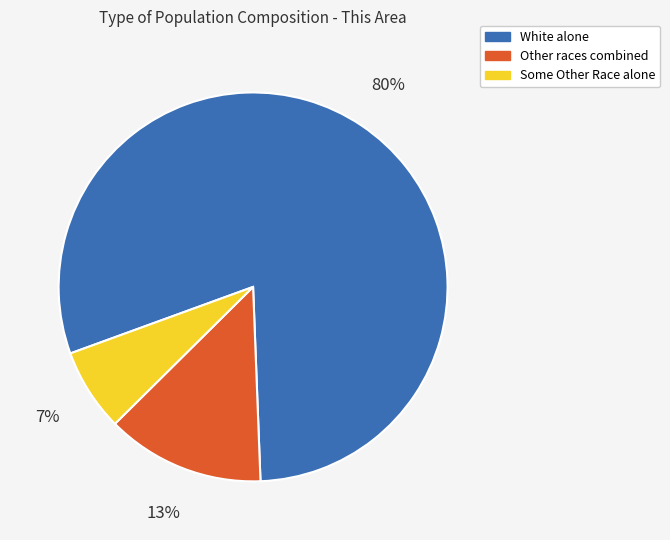

Count the number of slices in the pie.

3